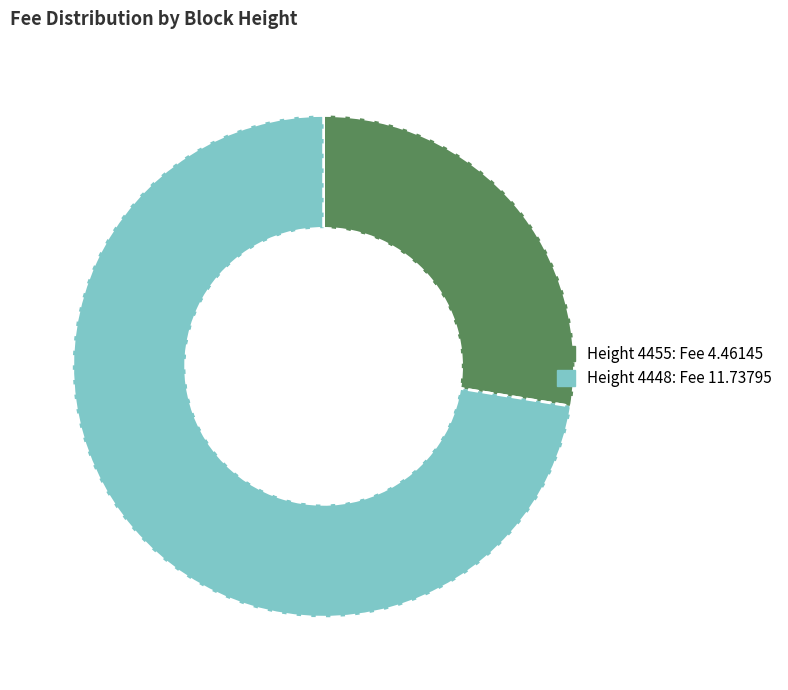

Which has a higher value, Height 4455: Fee 4.46145 or Height 4448: Fee 11.73795?

Height 4448: Fee 11.73795